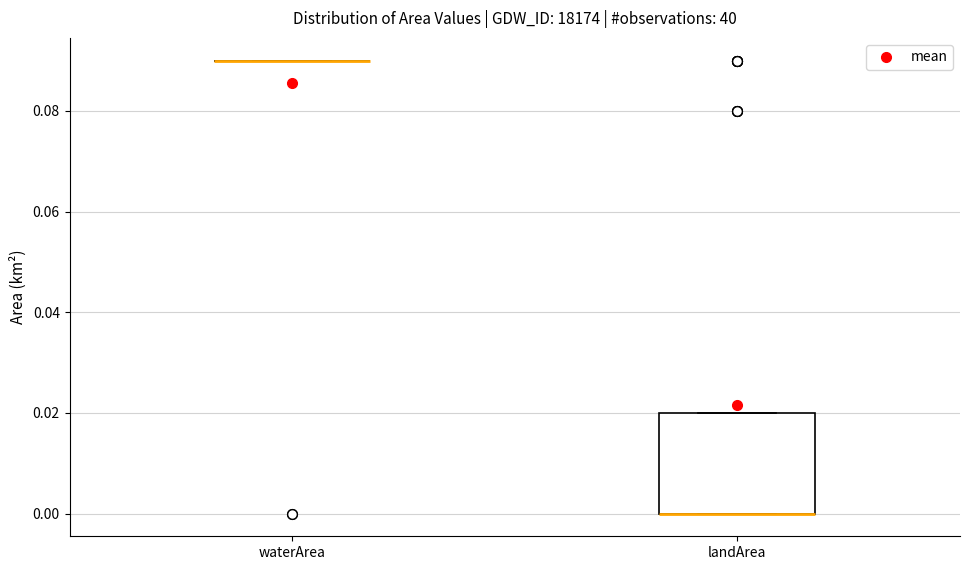

Reading left to right, transcribe this box plot: for each box, give where its median line is, the range the box spans, and where its two whiskers end, as read against the y-axis. The values are not printed on the chart, so give them approximately, as read against the axis.

waterArea: box collapsed to a line at 0.09, whiskers 0.09 to 0.09
landArea: median 0.00 (drawn on the box's lower edge), box 0.00 to 0.02, whiskers 0.00 to 0.02